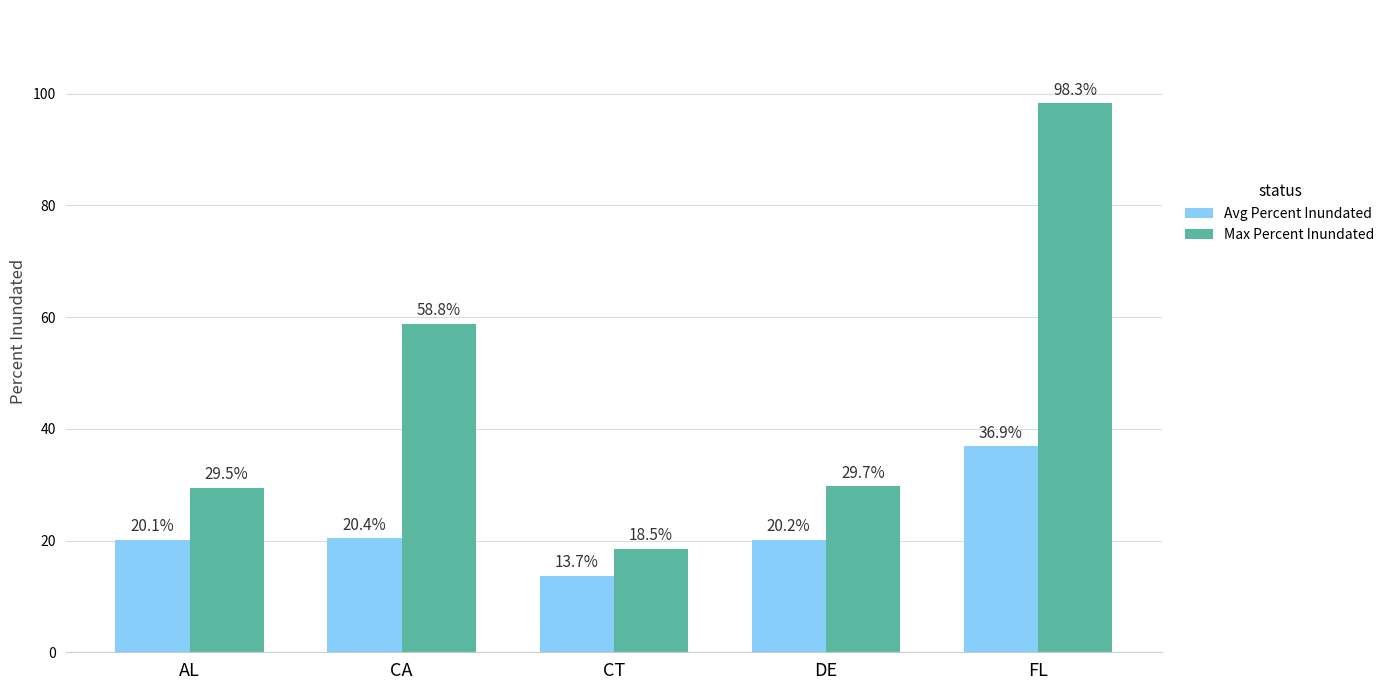

At which category is the sum across all series the highest?

FL